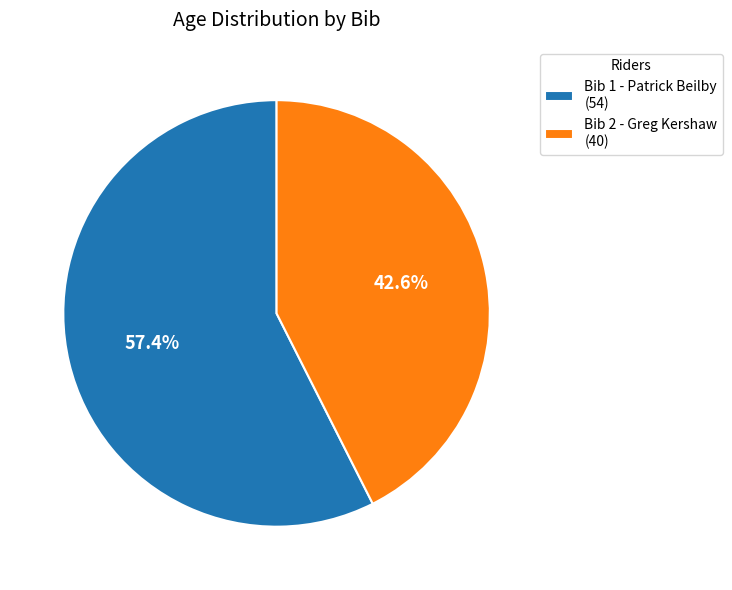

Count the number of slices in the pie.

2